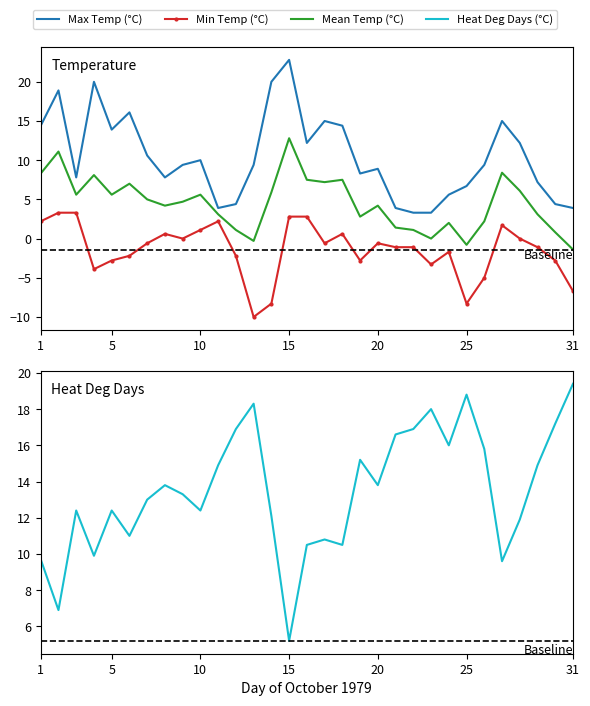

What is the average value of the Heat Deg Days (°C) series?

13.5